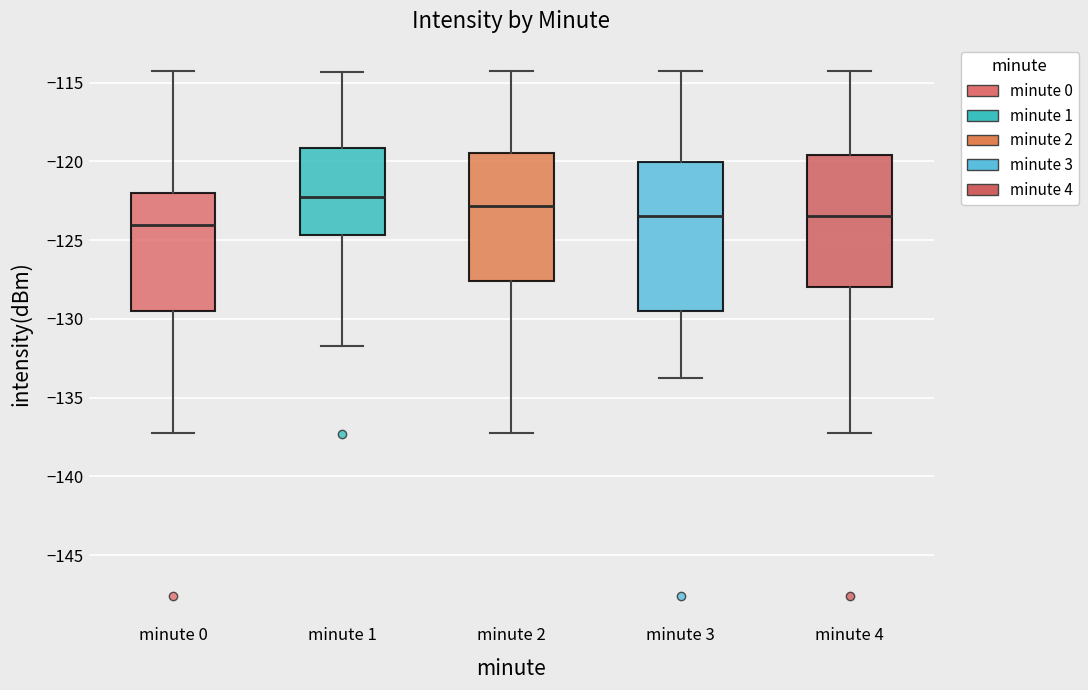

Reading left to right, read every box against the y-axis: the position of its median line, the range the box covers, and the ends of its whiskers. The values are not printed on the chart, so give them approximately, as read against the axis.

minute 0: median -124.0, box -129.5 to -122.0, whiskers -137.0 to -114.5
minute 1: median -122.5, box -124.5 to -119.0, whiskers -131.5 to -114.5
minute 2: median -123.0, box -127.5 to -119.5, whiskers -137.0 to -114.5
minute 3: median -123.5, box -129.5 to -120.0, whiskers -134.0 to -114.5
minute 4: median -123.5, box -128.0 to -119.5, whiskers -137.0 to -114.5